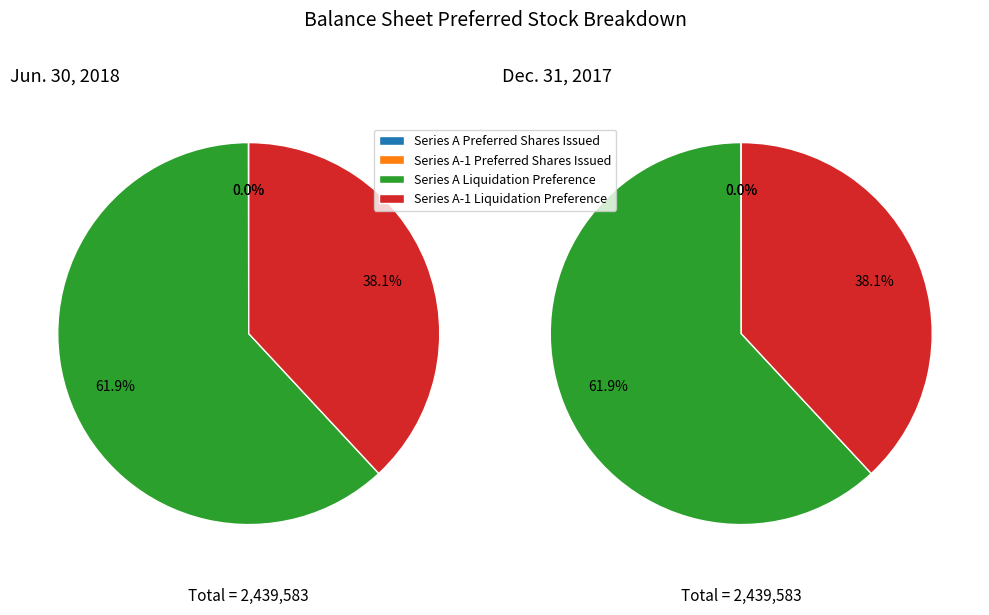

To the nearest percent, what is the average slice percentage?

25%